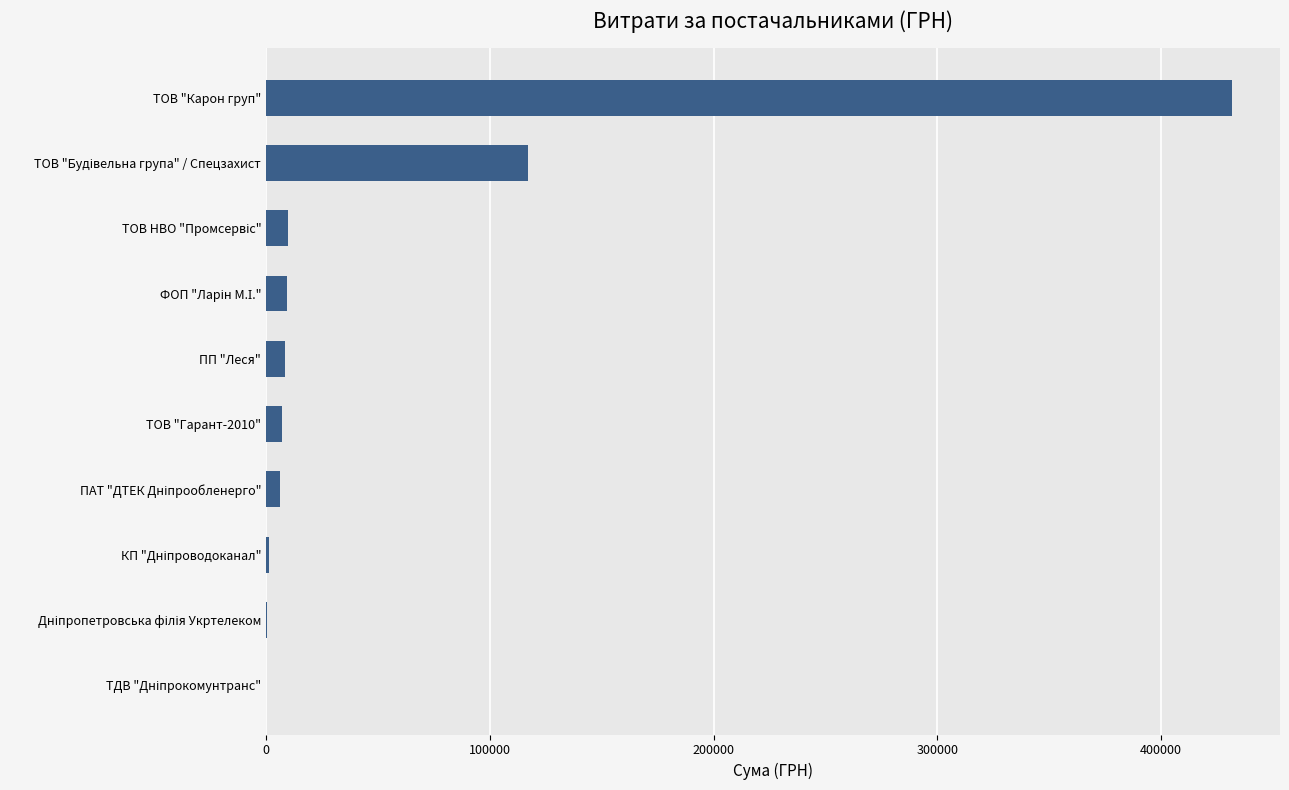

What is the maximum value shown in the chart?

431489.1